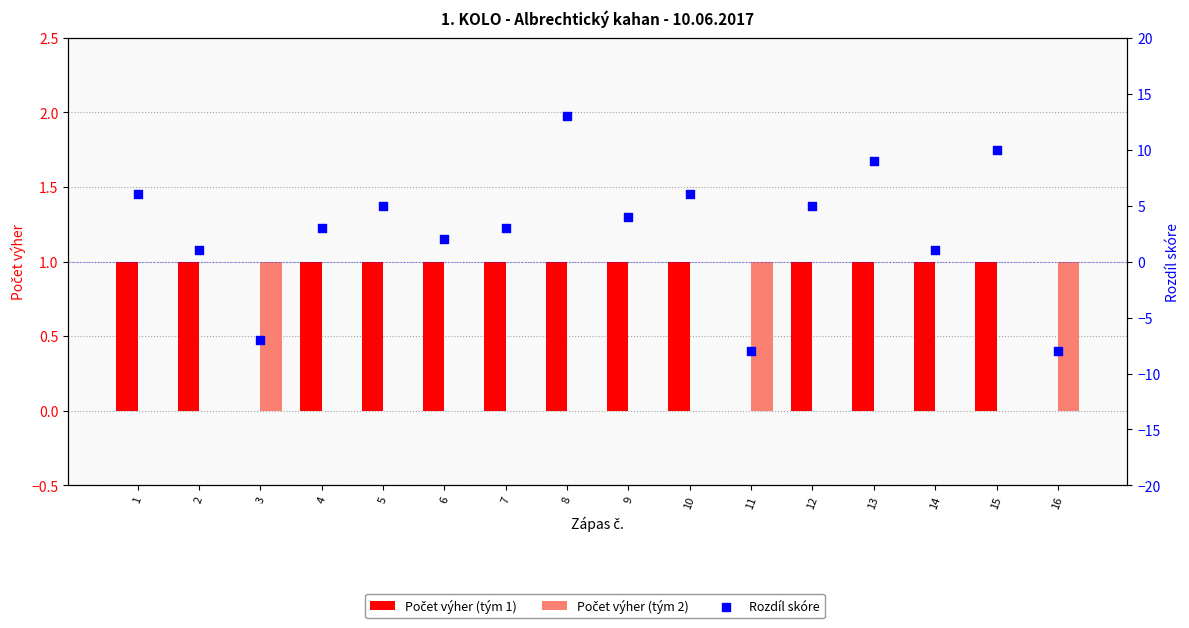

Which series has the widest spread of Y values?

Rozdíl skóre